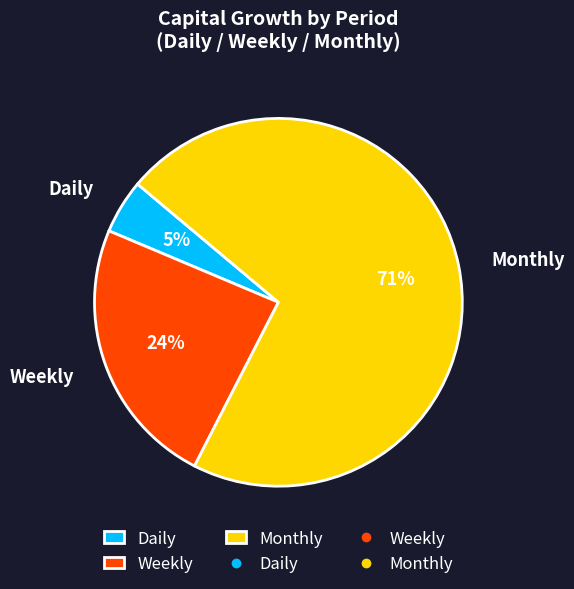

Which slice is the smallest?

Daily